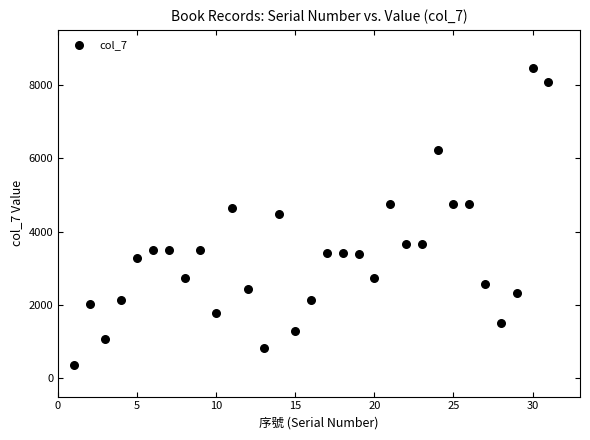

What is the range of Y values (max minus min)?

8090